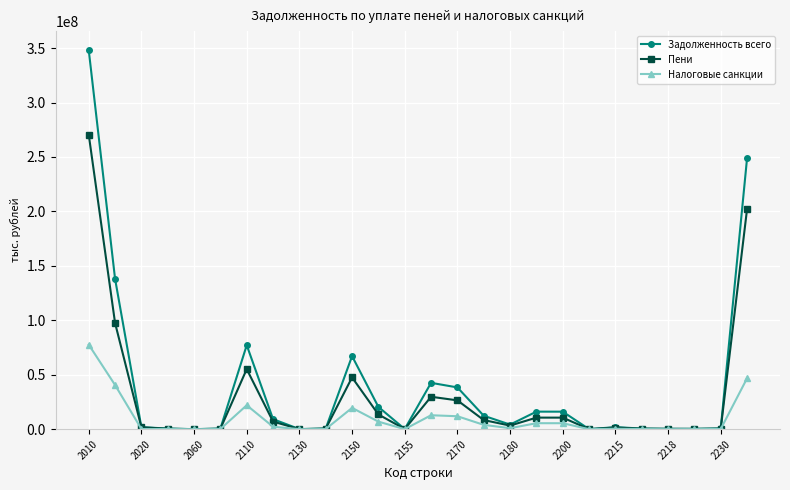

What is the highest value of the Пени series?

270555110